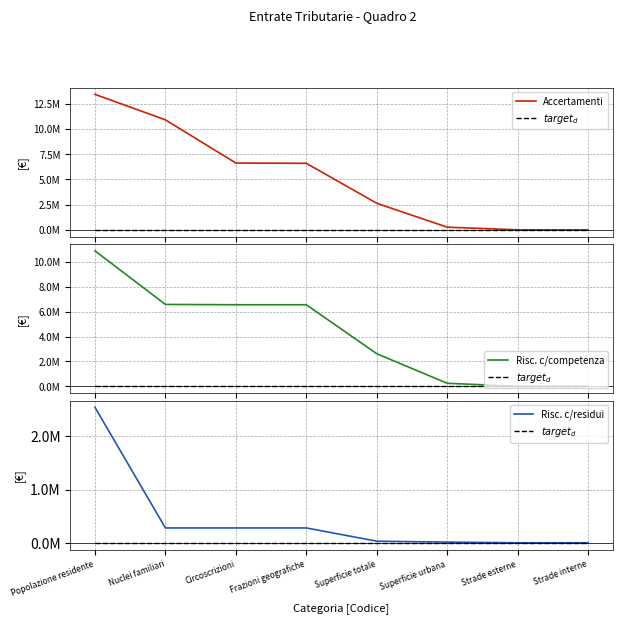

The value of $target_d$ at Superficie urbana is 0.0. True or false?

True